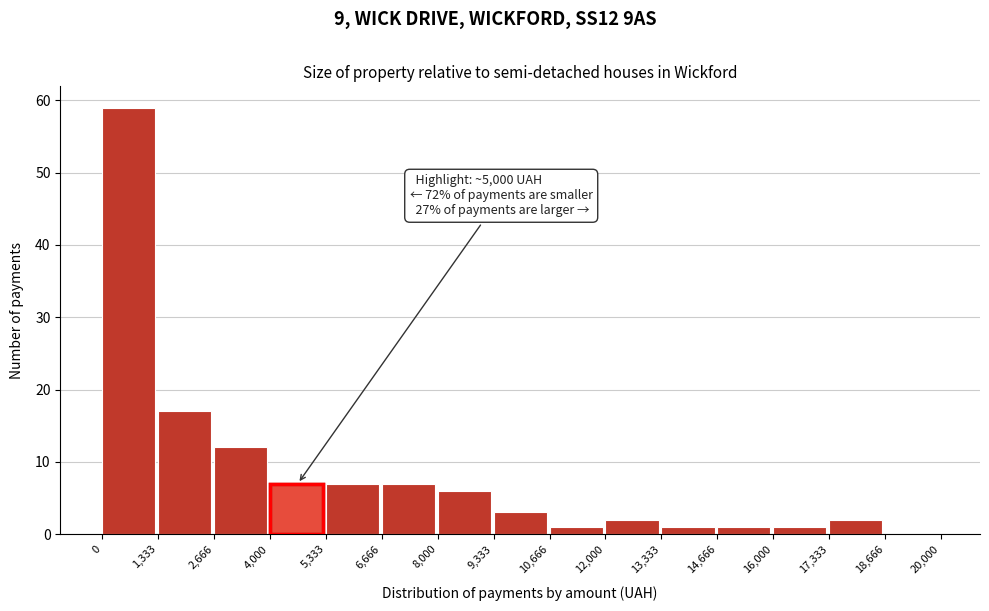

Over which range of the x-axis is the bar tallest?

0 to 1,333